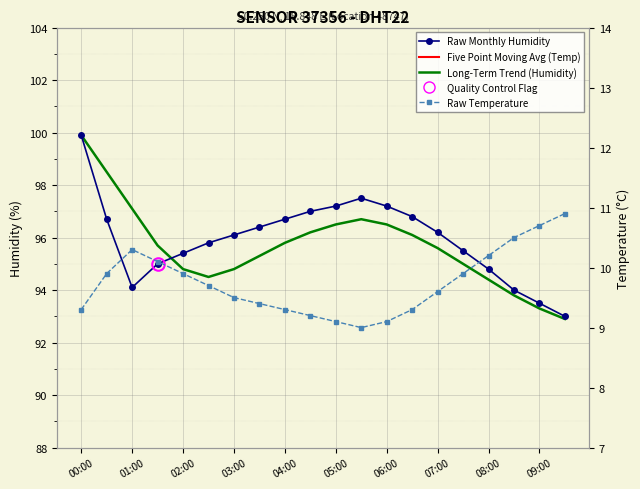

How many lines are shown in the chart?

4